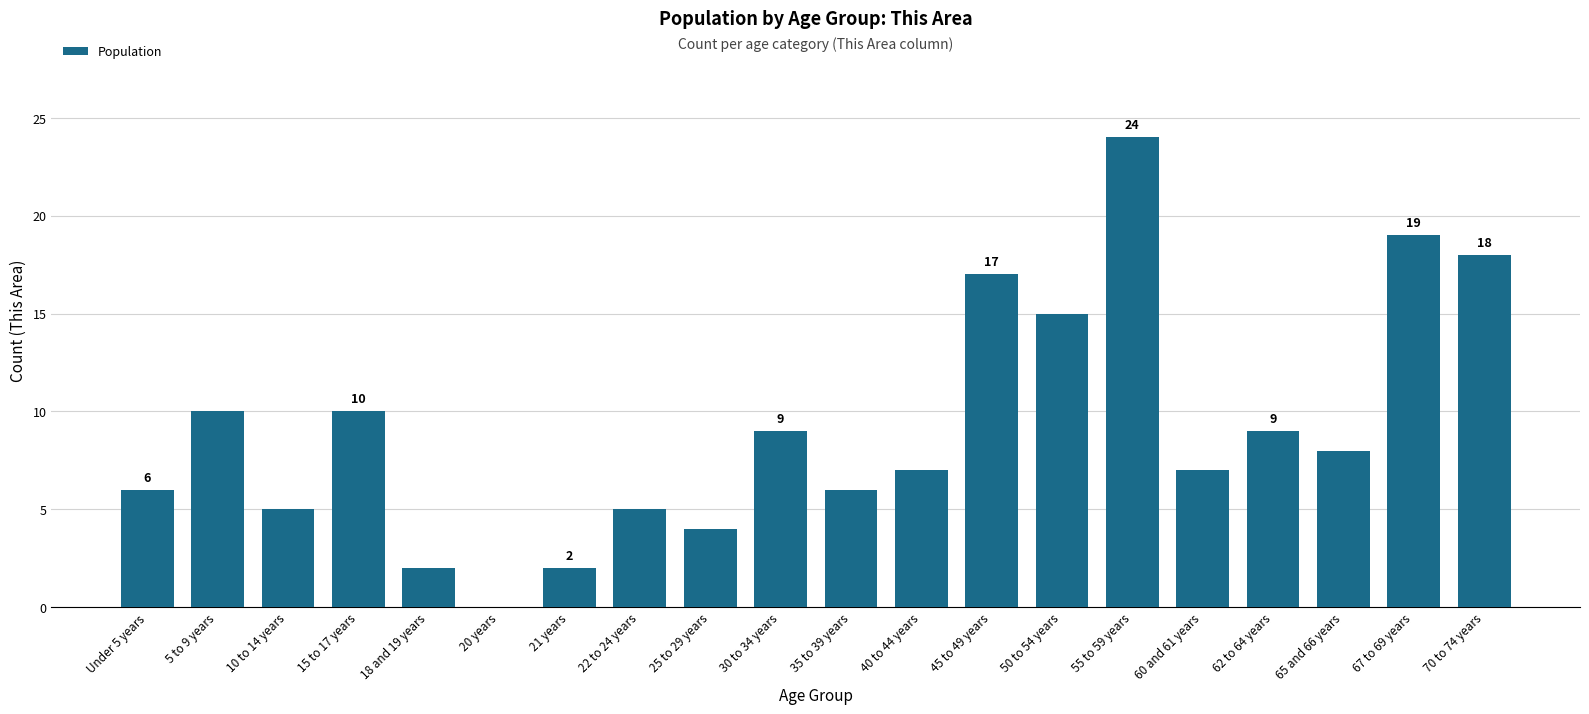

What is the approximate value at 5 to 9 years?

10